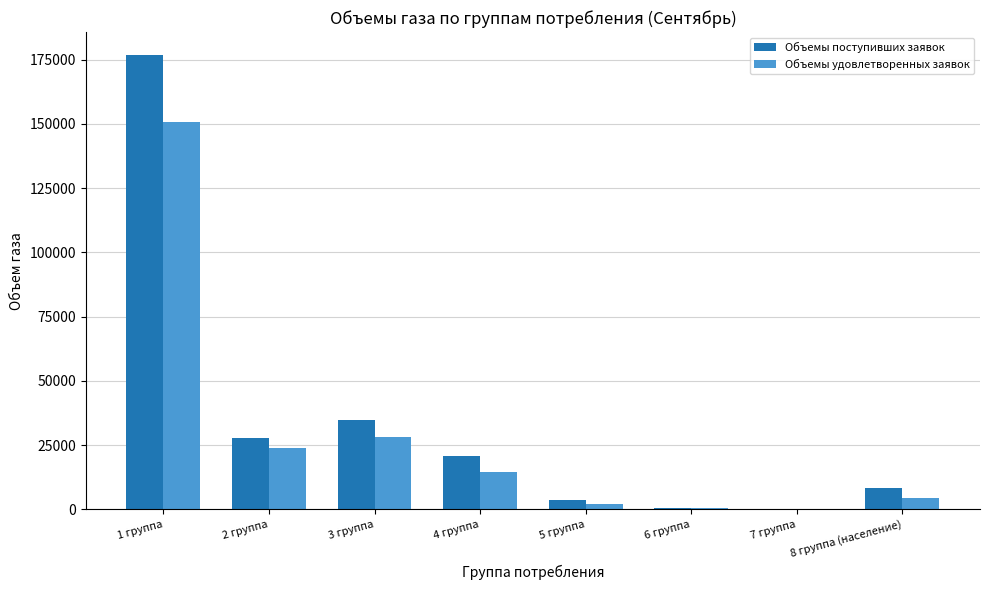

What is the sum of all Объемы поступивших заявок values?

272763.4